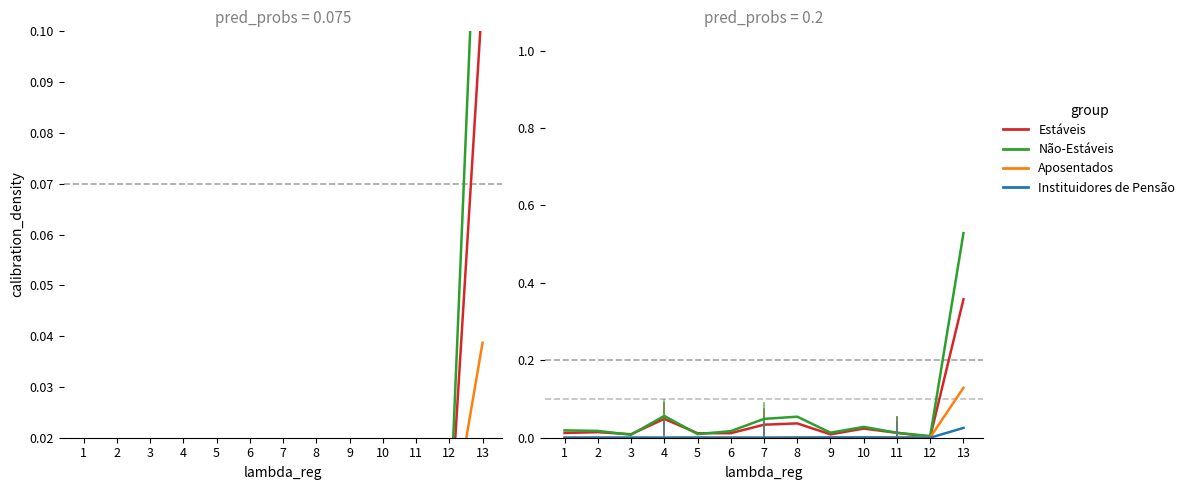

Which series has the largest total across all categories?

Não-Estáveis